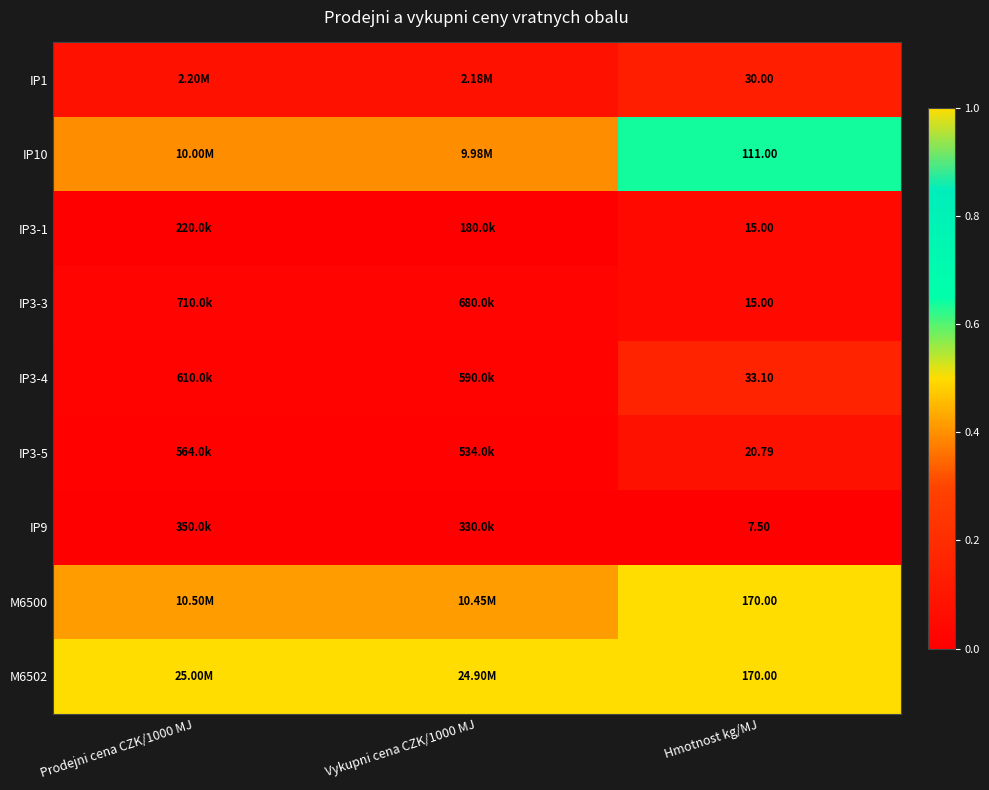

Is it true that M6502 equals 0.3 at Vykupni cena CZK/1000 MJ?

False